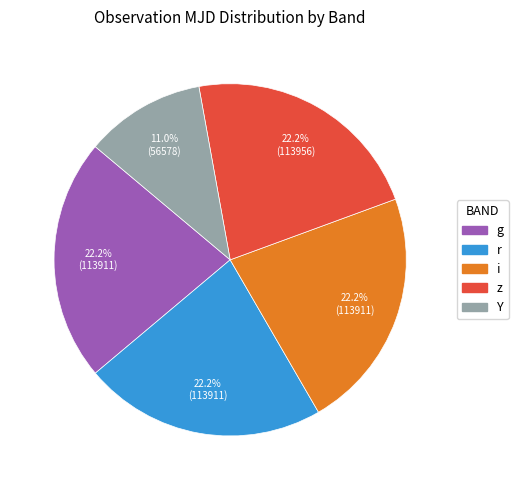

Is z the majority of the pie?

No